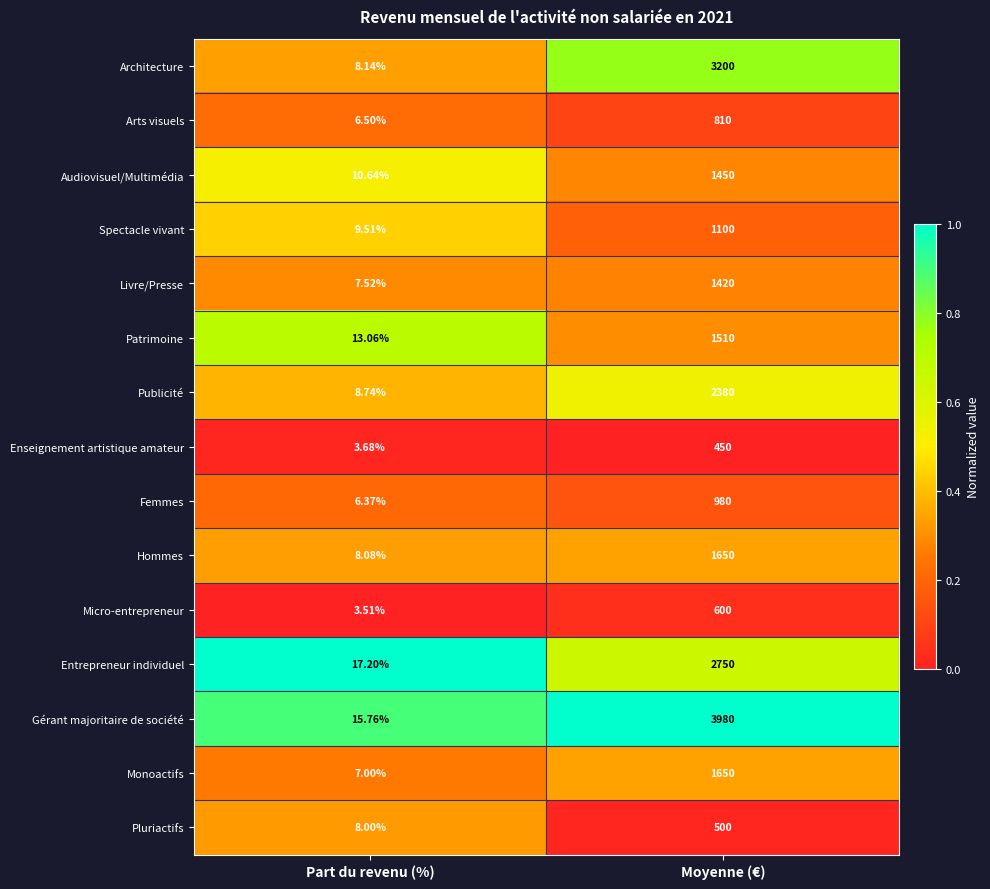

What is the total value across all series at Moyenne (€)?

24430.0